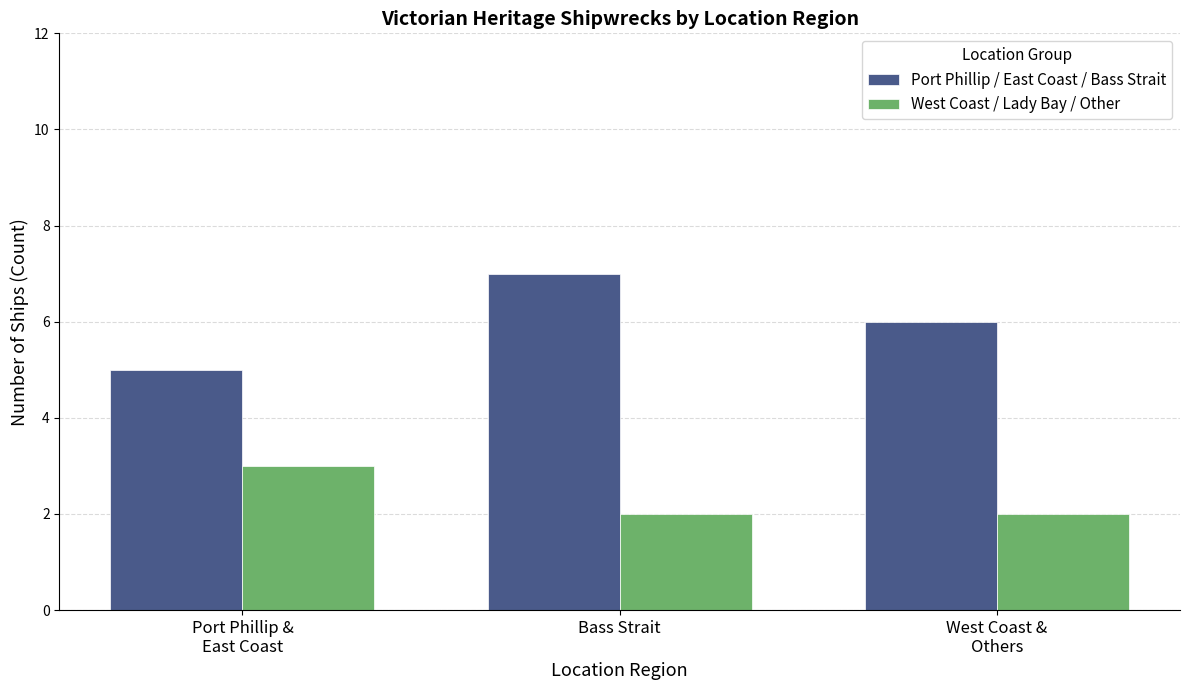

What is the value of the West Coast / Lady Bay / Other bar at the 1st from the left?

3